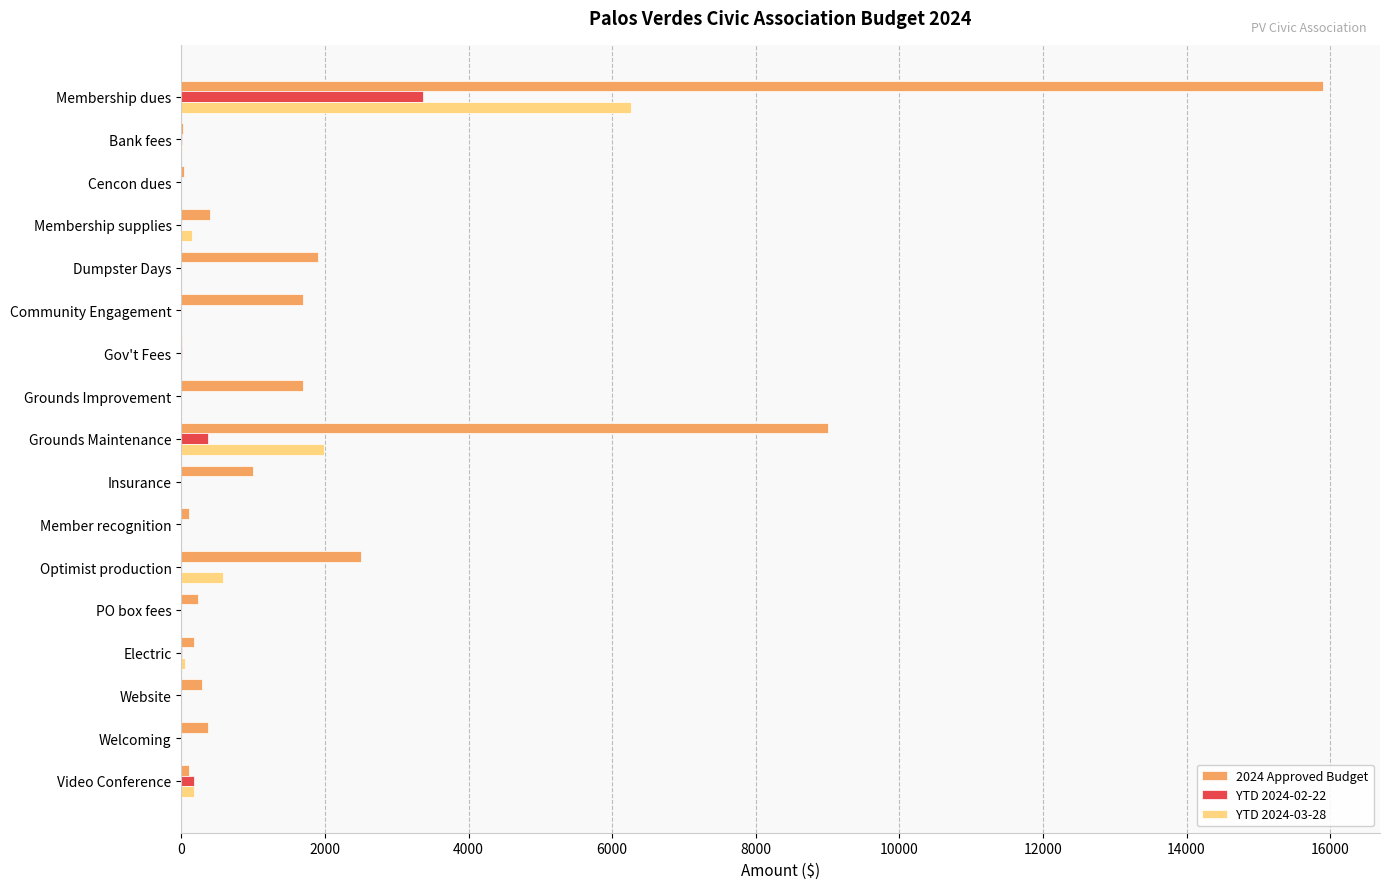

What is the total value across all series at Insurance?

1000.0